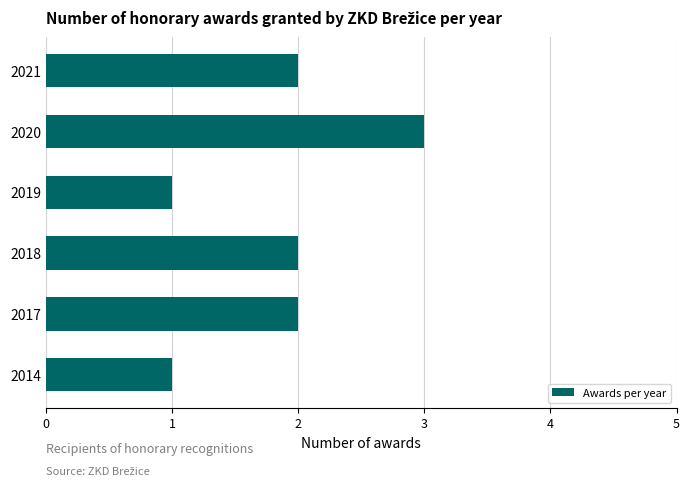

What is the average value?

2